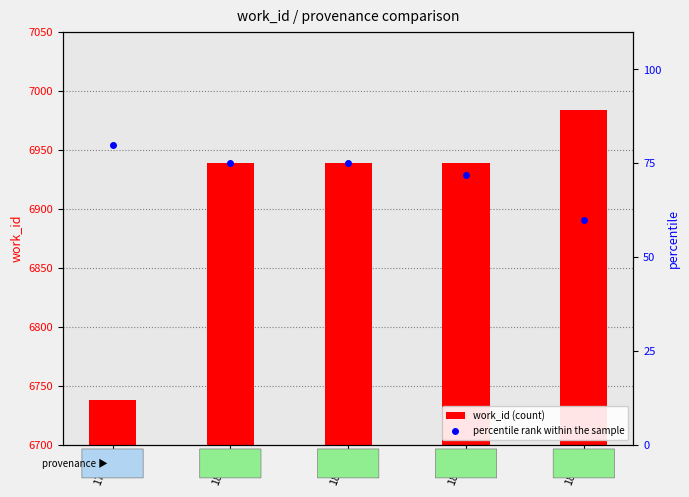

Reading left to right, what are all the values shown in this chart?

work_id: 6738	6939	6939	6939	6984
percentile rank within the sample: 80	75	75	72	60